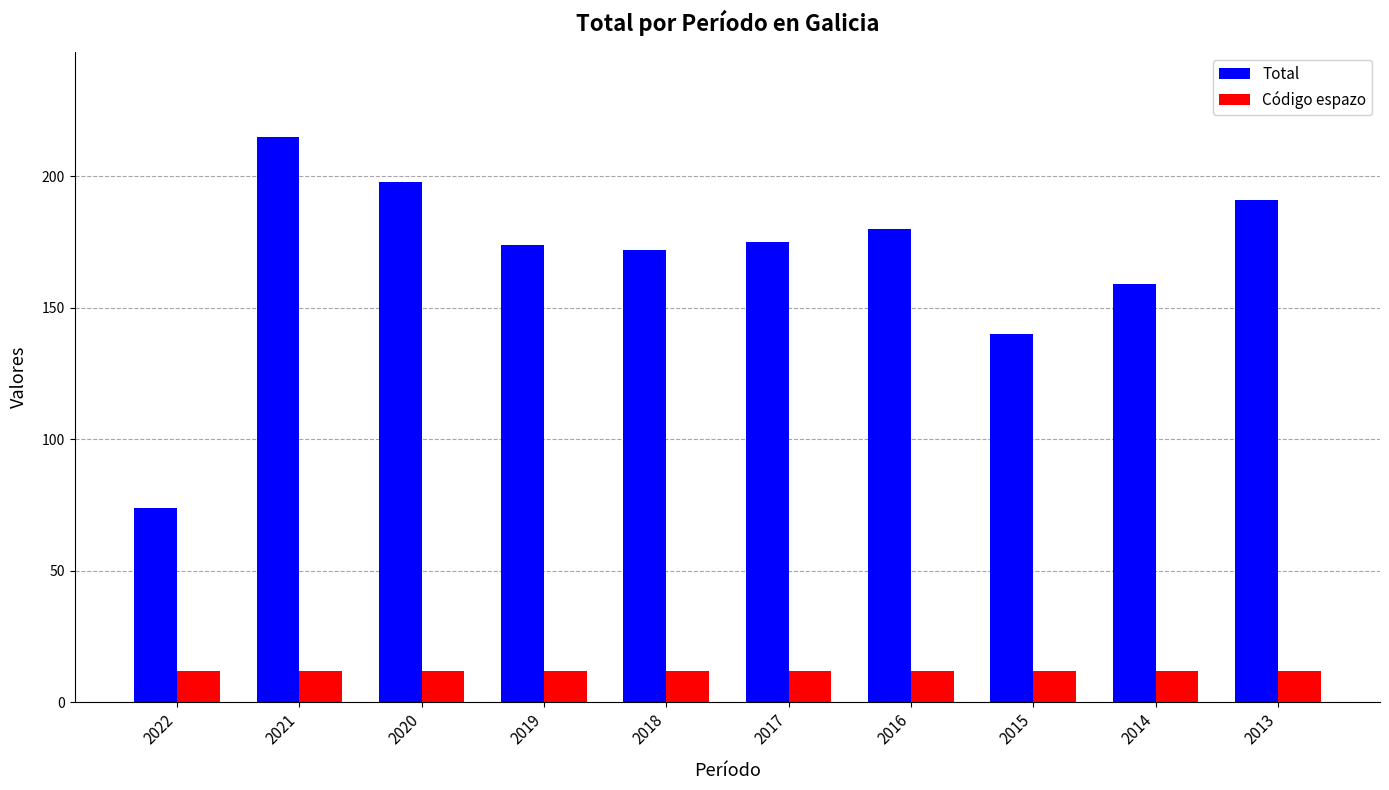

Rank the series by their maximum value, from lowest to highest.

Código espazo, Total